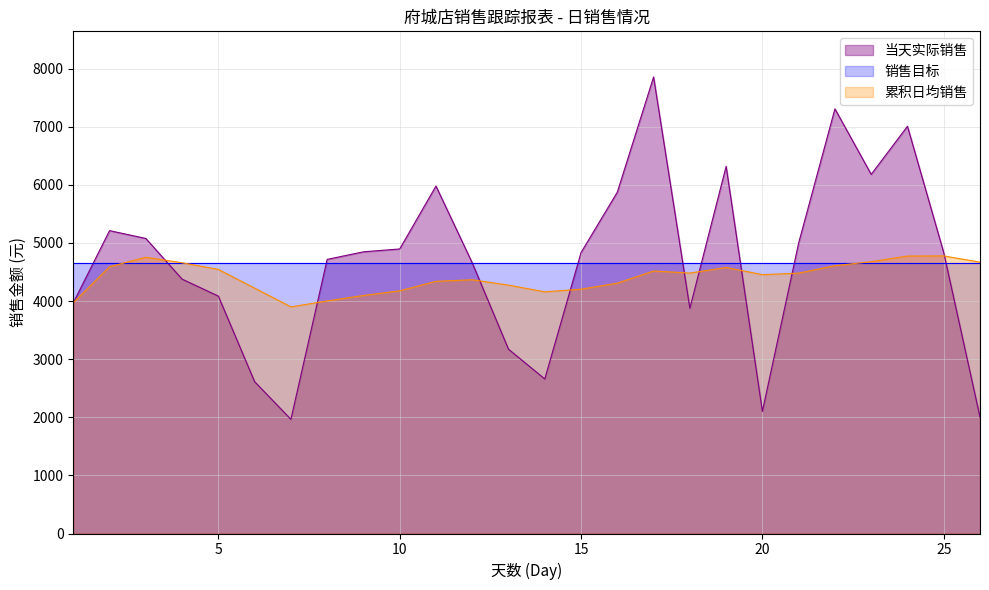

At how many categories does at least one series exceed 4643?

18